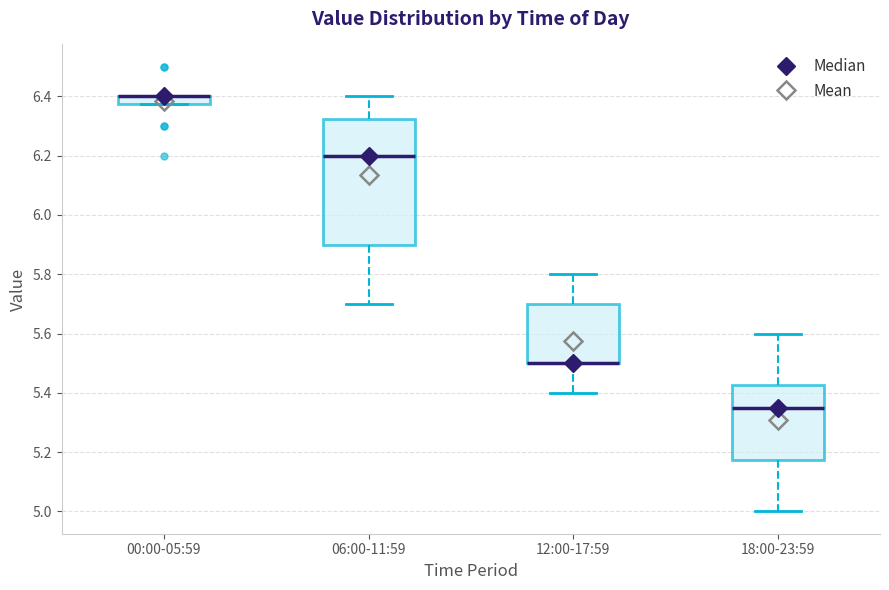

Where does the lower whisker of the box for 18:00-23:59 end on the y-axis? The values are not printed on the chart, so give them approximately, as read against the axis.

5.00